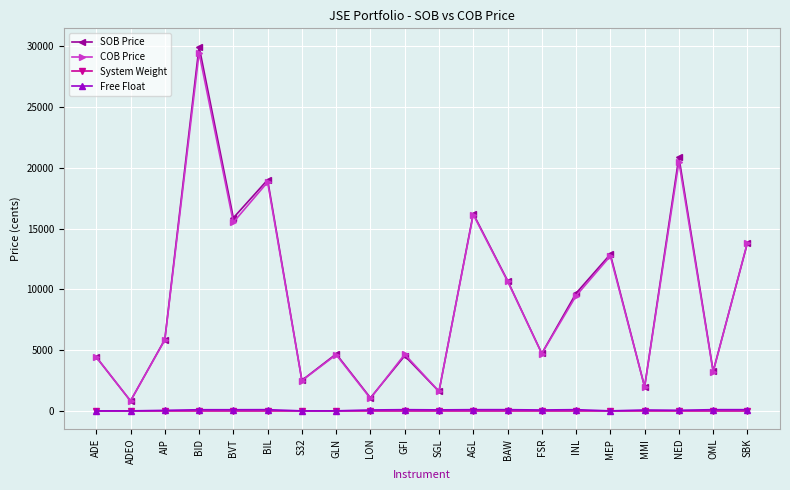

What is the label of the 16th point from the right?

BVT